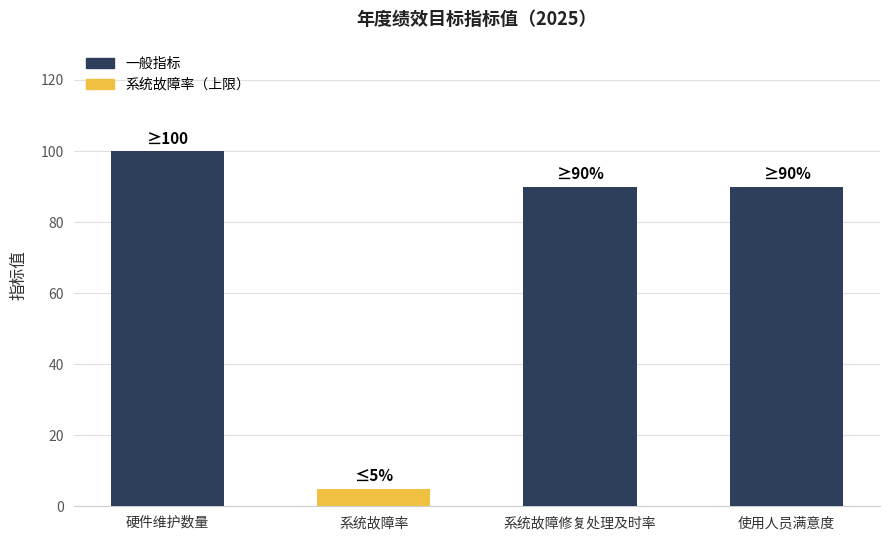

Which label corresponds to the smallest value in the chart?

系统故障率